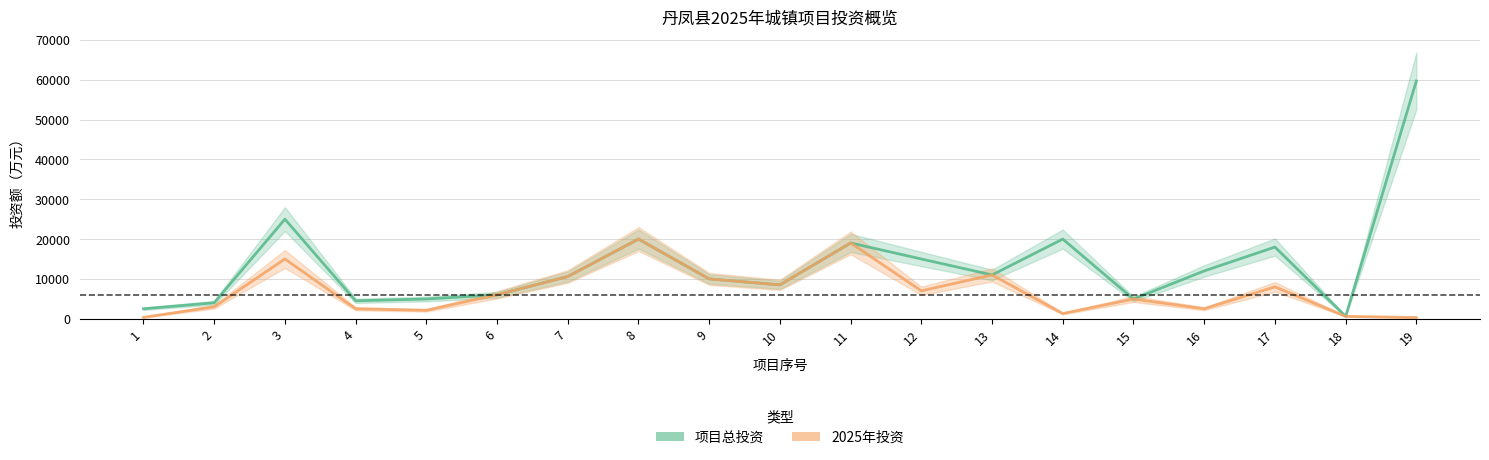

How many data points in 项目总投资 are above 10600?

9